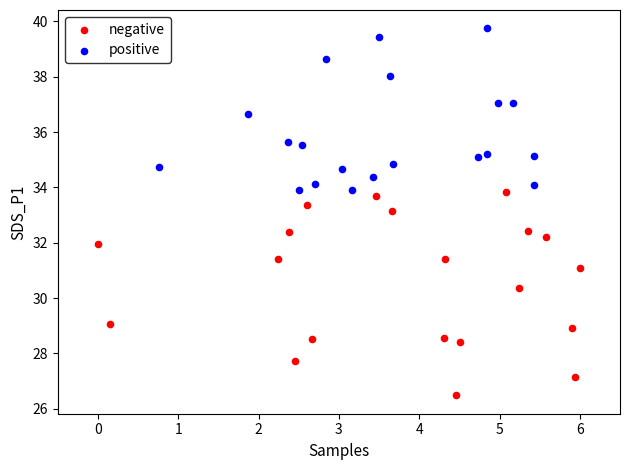

Which series has the largest Y range (max minus min)?

negative